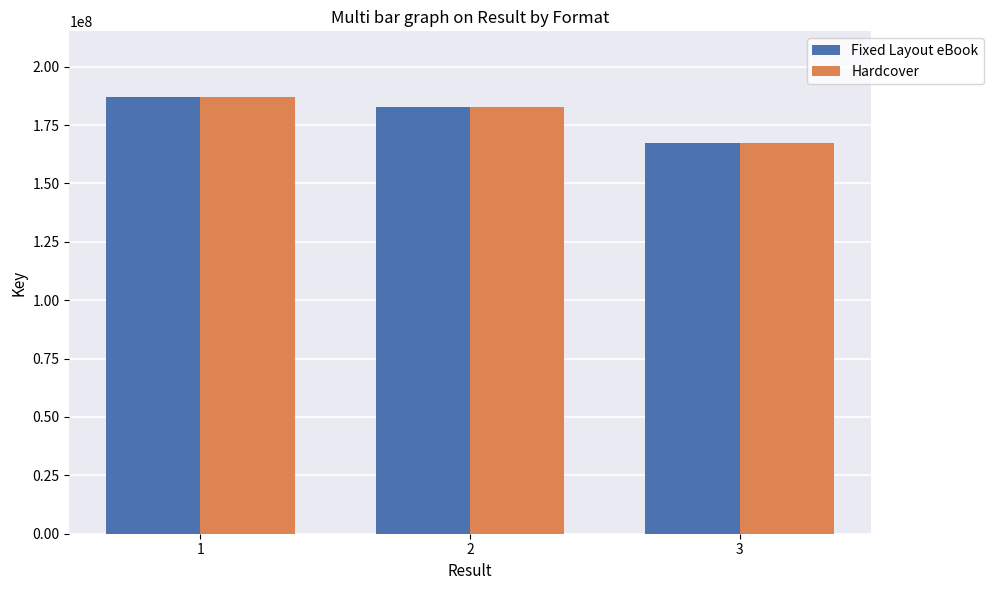

Where does the Fixed Layout eBook series first go above 182727890?

1